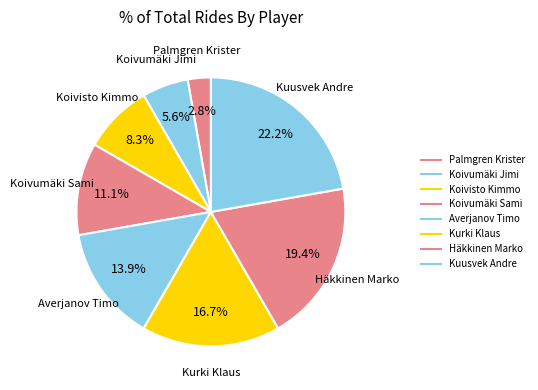

How many segments does this pie chart have?

8